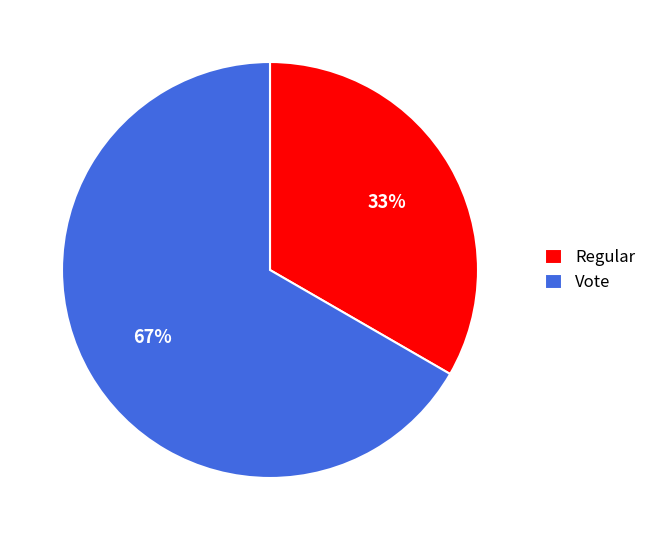

How many slices are in this pie chart?

2